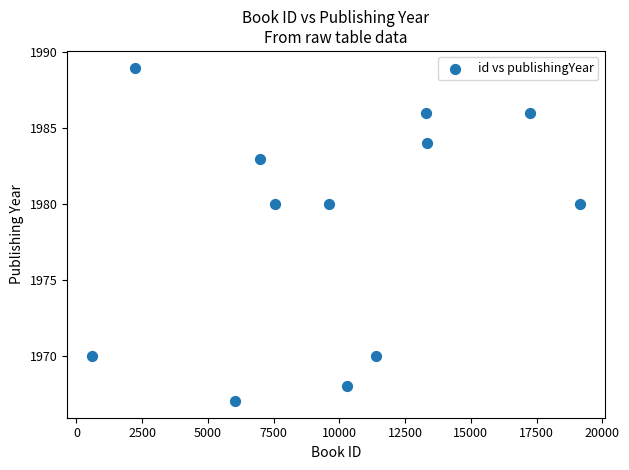

What is the range of X values (max minus min)?

18584